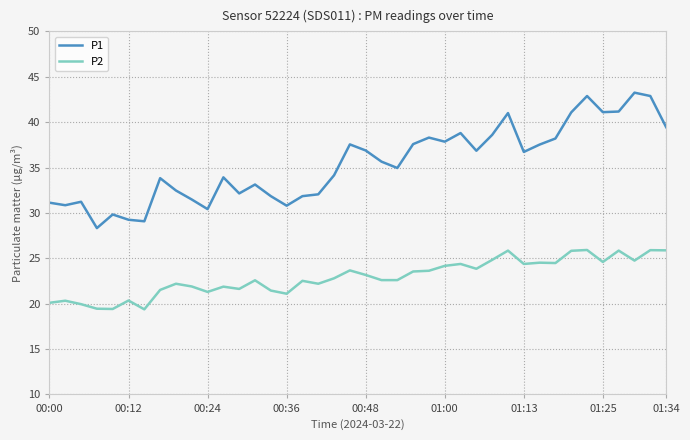

True or false: P2 has more than 1 points higher than both neighbors.

True